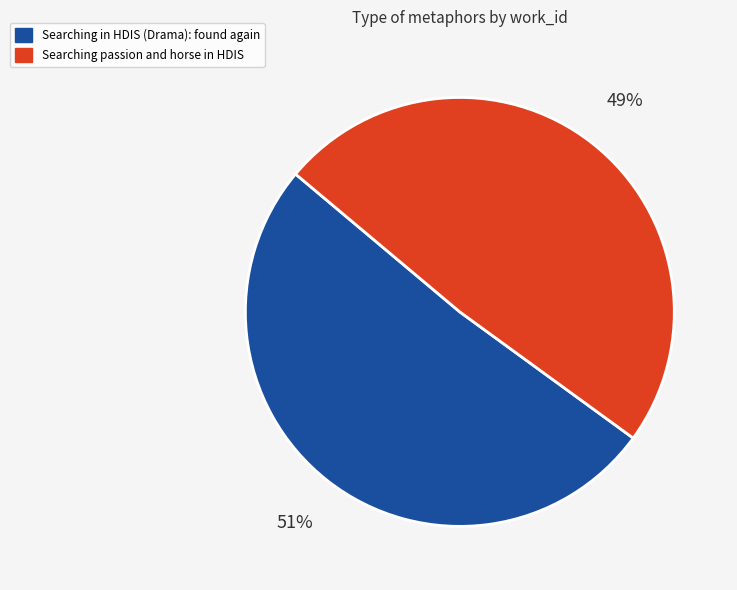

What is the smallest slice in the pie chart?

Searching passion and horse in HDIS